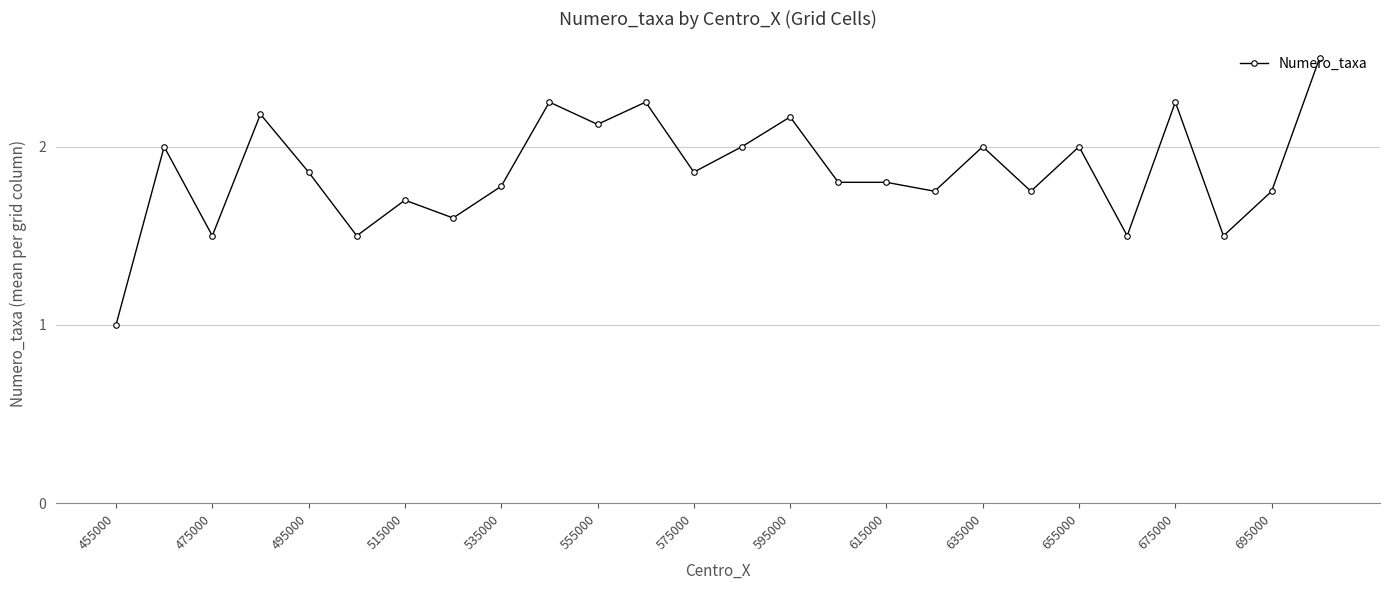

What is the greatest value displayed?

2.5